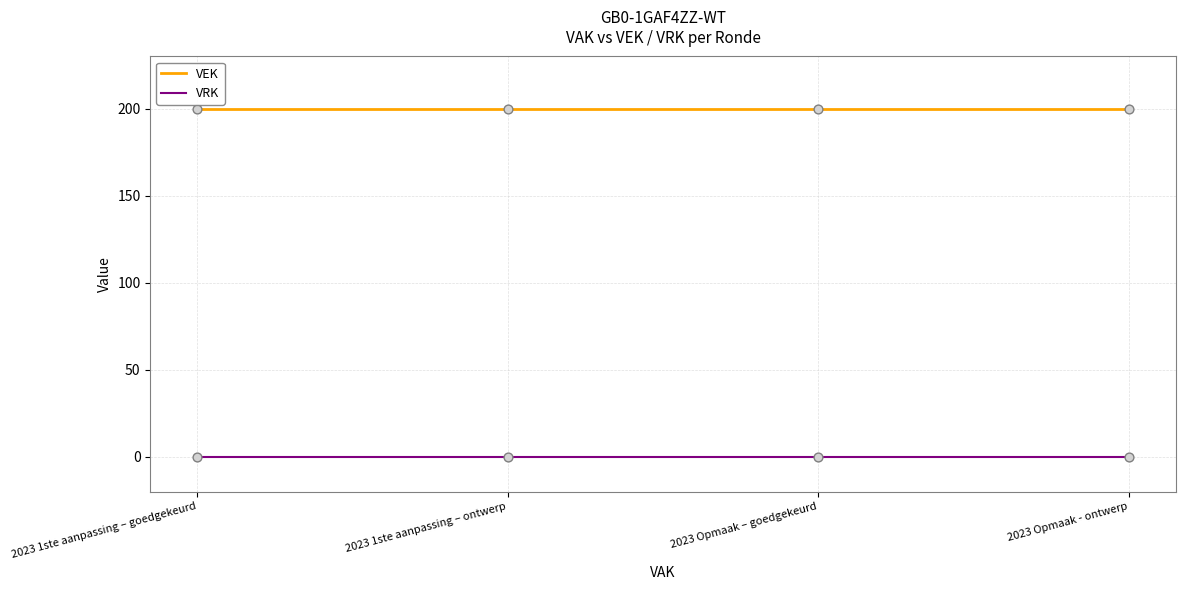

What is the difference between the highest and lowest values at 2023 Opmaak - ontwerp?

200